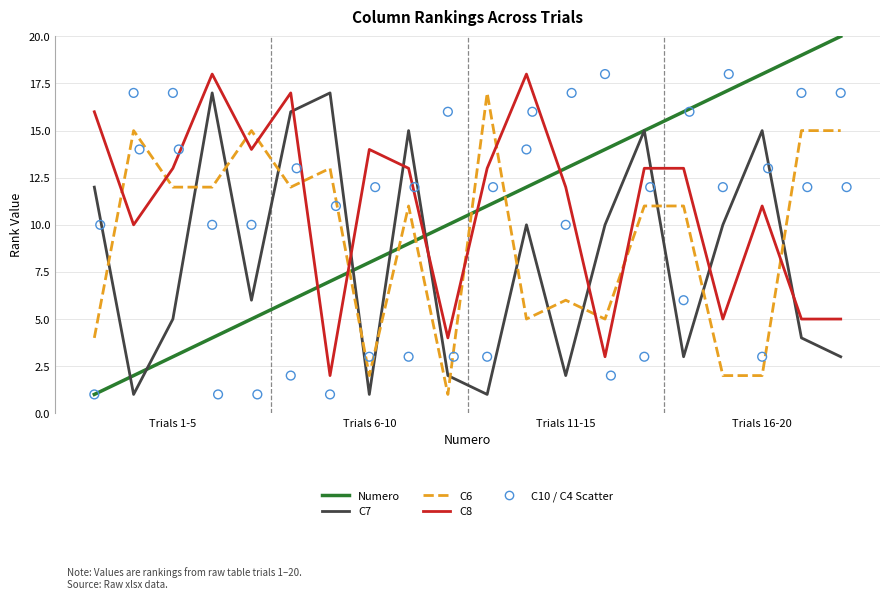

Is the value of C6 at 6 greater than the value of Numero at Trials 11-15?

Yes